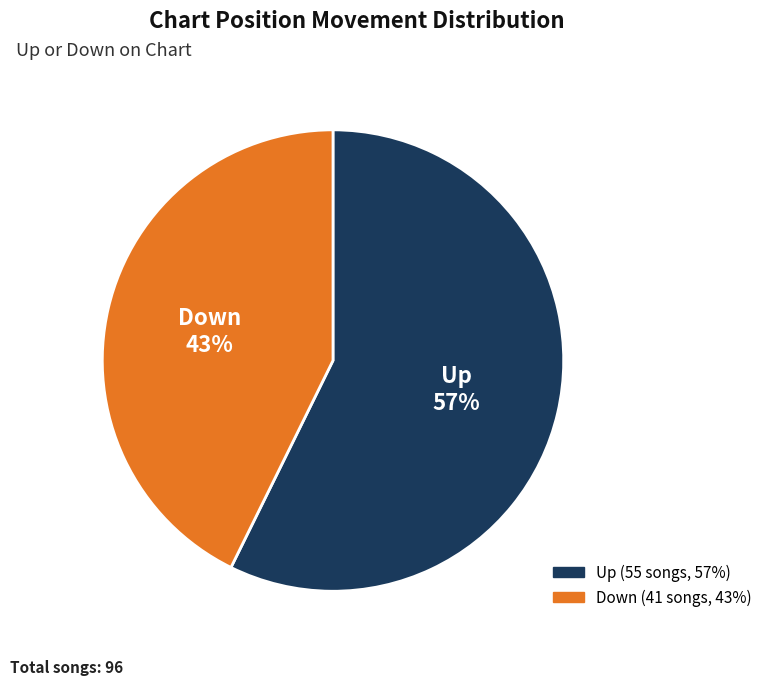

Does any single category account for the majority?

Yes